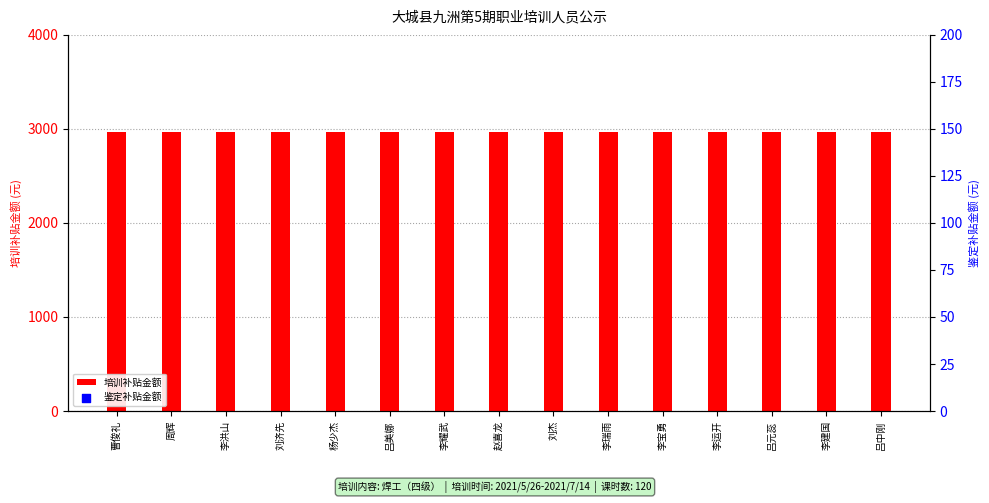

Which series has the largest Y range (max minus min)?

培训补贴金额